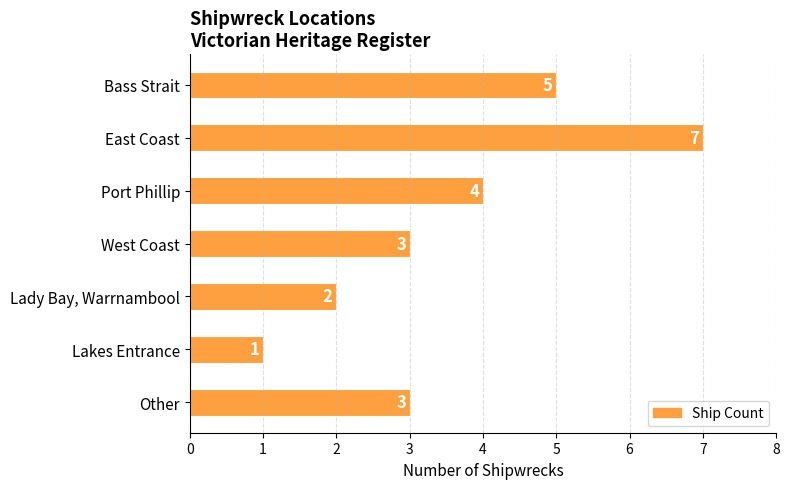

True or false: the data shows 2 at East Coast.

False